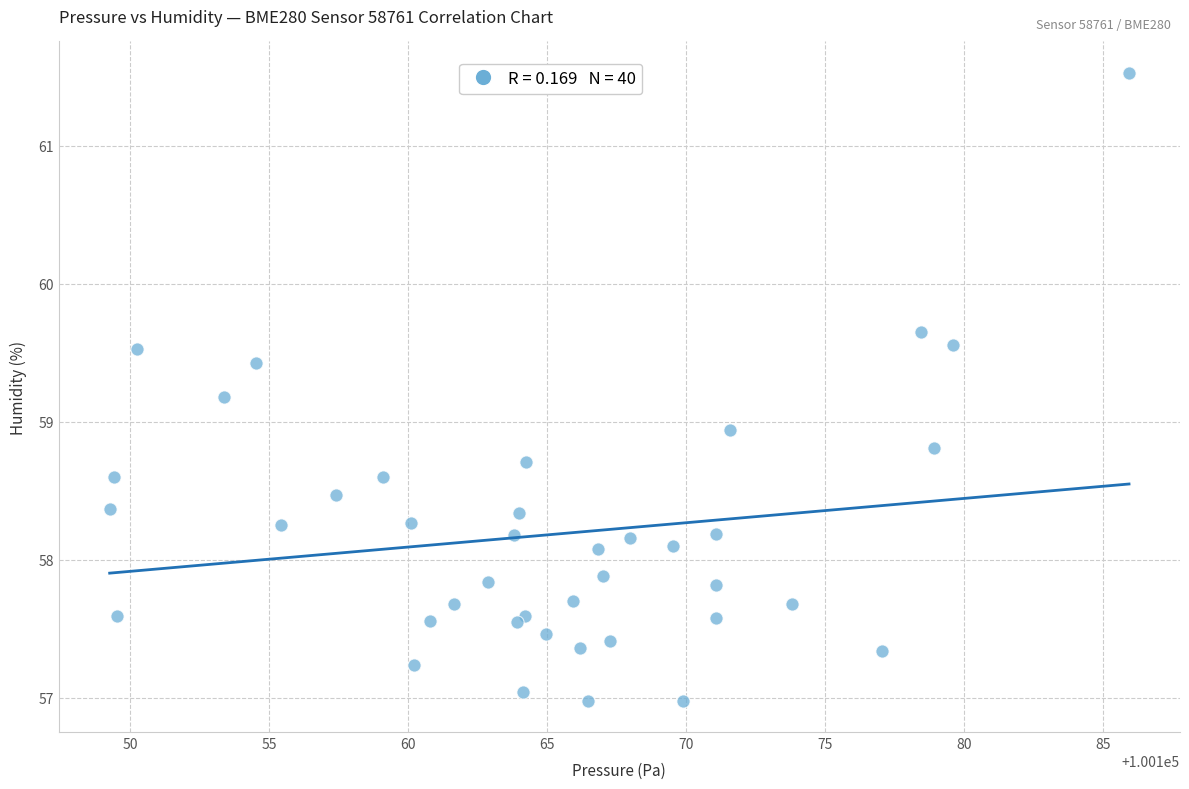

What Y value in the scatter plot is closest to 59?

58.9